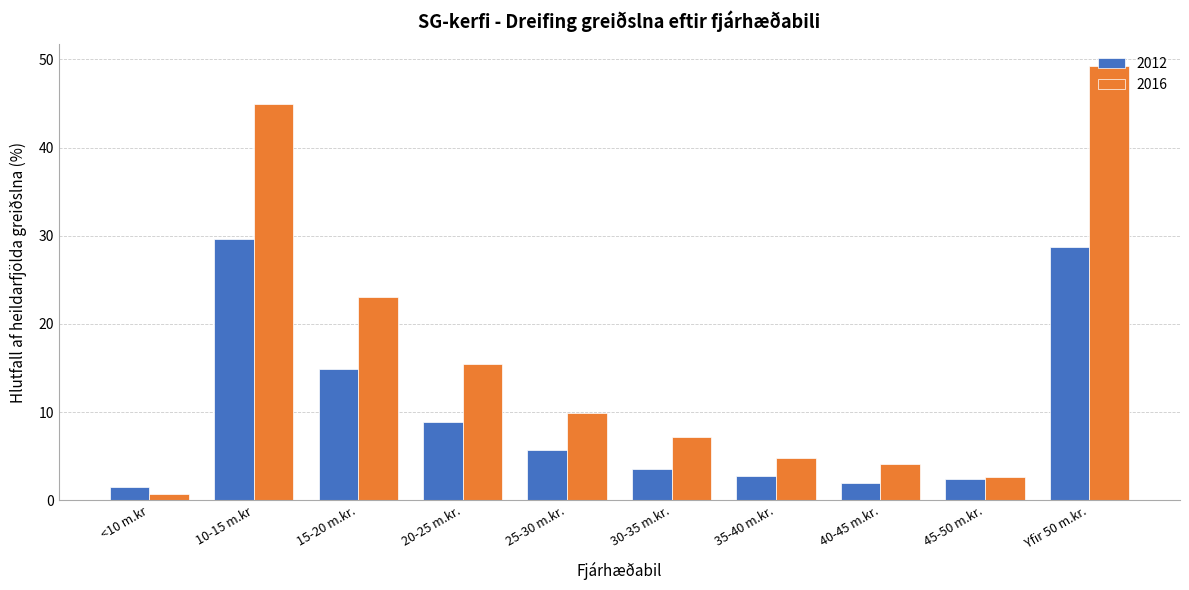

Reading left to right, extract all data points from this chart.

2012: 1.6	29.6	14.9	8.9	5.7	3.5	2.7	2.0	2.5	28.7
2016: 0.8	44.9	23.0	15.5	9.9	7.2	4.8	4.2	2.7	49.2